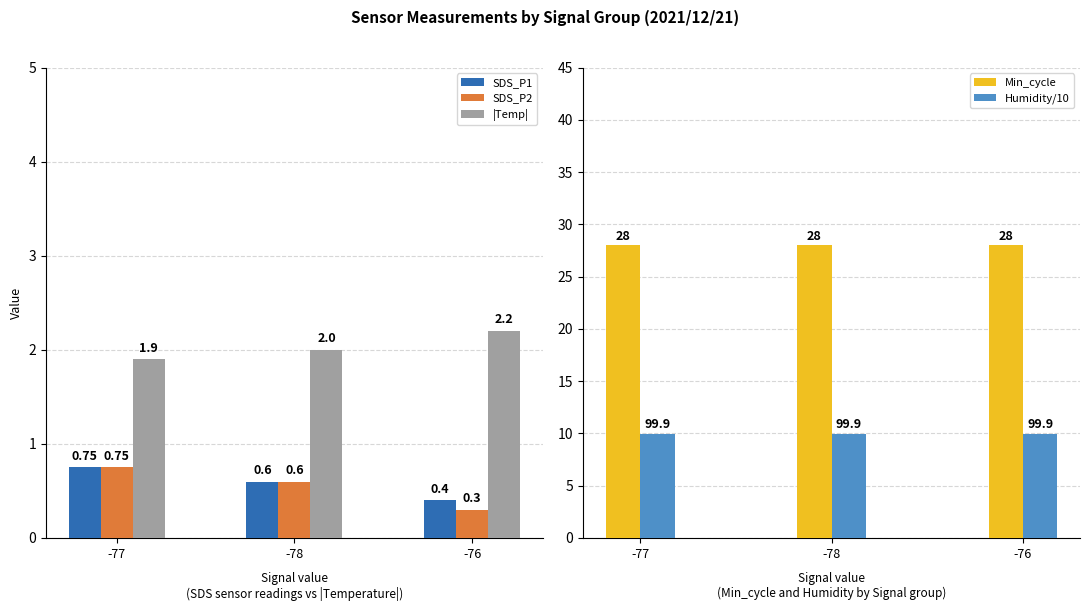

What is the maximum value shown in the chart?

28.0